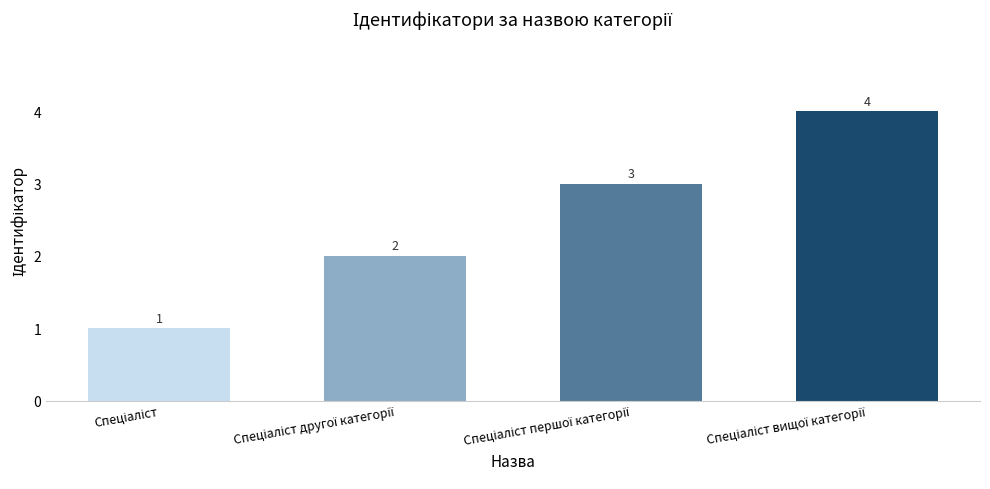

Count the number of categories in the chart.

4